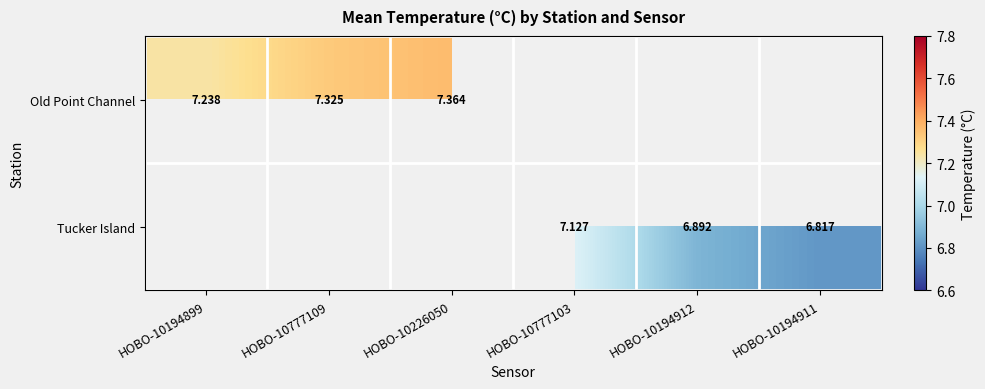

What is the maximum value shown in the chart?

7.4